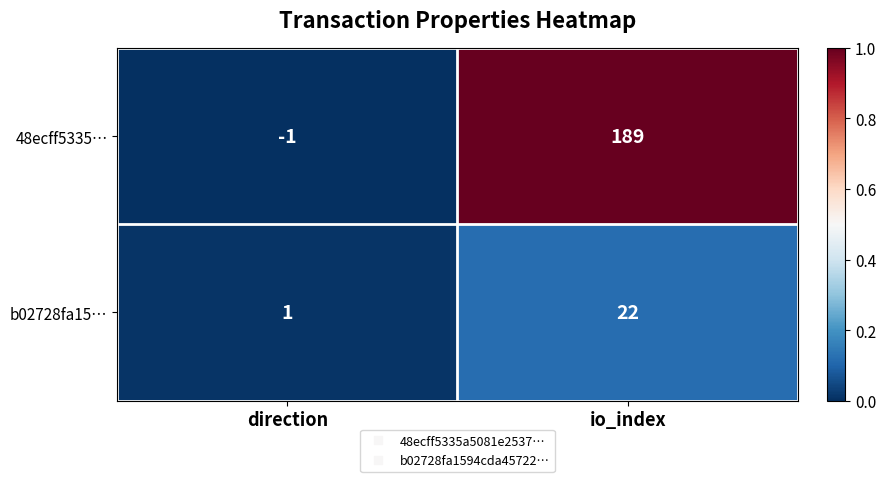

At which category is the sum across all series the highest?

io_index